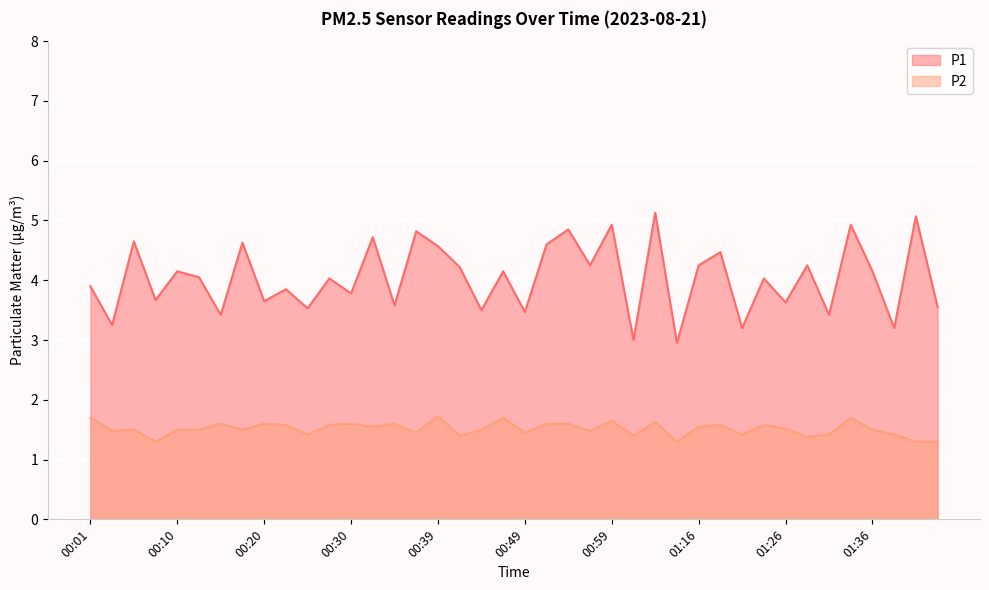

List the labels in order of P2 value, largest first.

00:39, 00:01, 00:47, 01:34, 00:59, 01:04, 00:15, 00:20, 00:30, 00:35, 00:52, 00:54, 00:22, 00:27, 01:19, 01:24, 00:32, 01:16, 01:26, 00:05, 00:10, 00:13, 00:18, 00:44, 01:36, 00:03, 00:57, 00:37, 00:49, 00:25, 01:22, 01:31, 01:39, 00:42, 01:01, 01:29, 00:08, 01:06, 01:41, 01:44